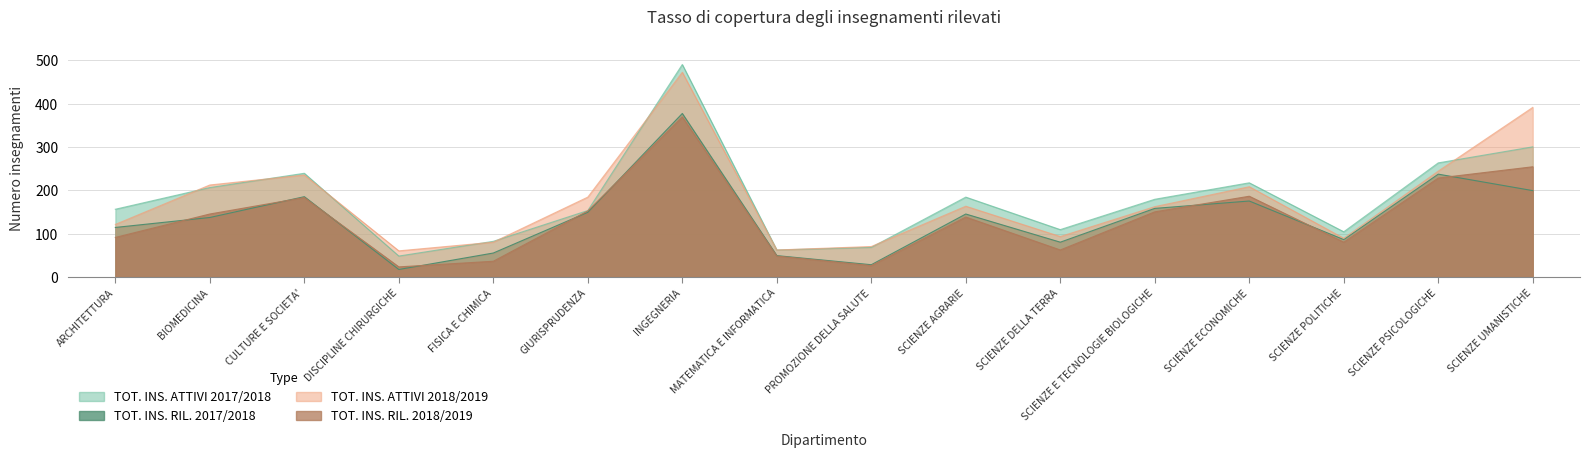

Rank the series by their maximum value, from highest to lowest.

TOT. INS. ATTIVI 2017/2018, TOT. INS. ATTIVI 2018/2019, TOT. INS. RIL. 2017/2018, TOT. INS. RIL. 2018/2019